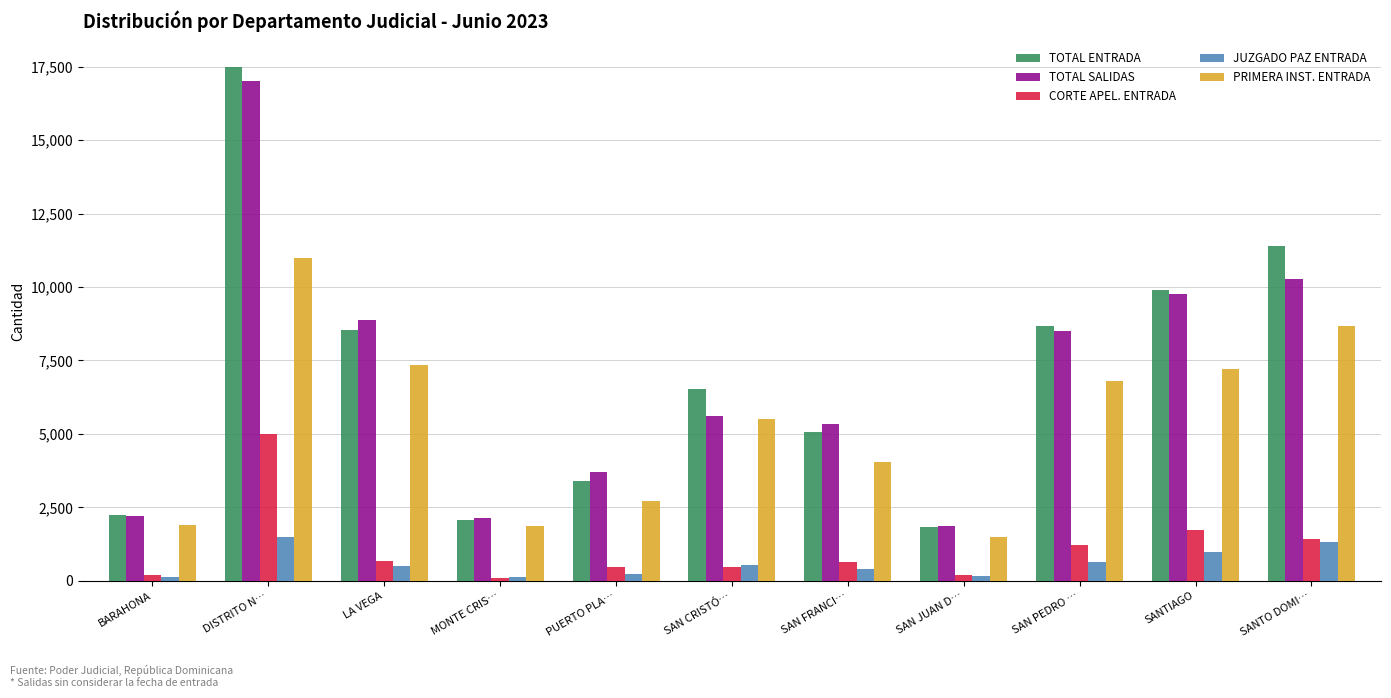

What is the average value of the PRIMERA INST. ENTRADA series?

5321